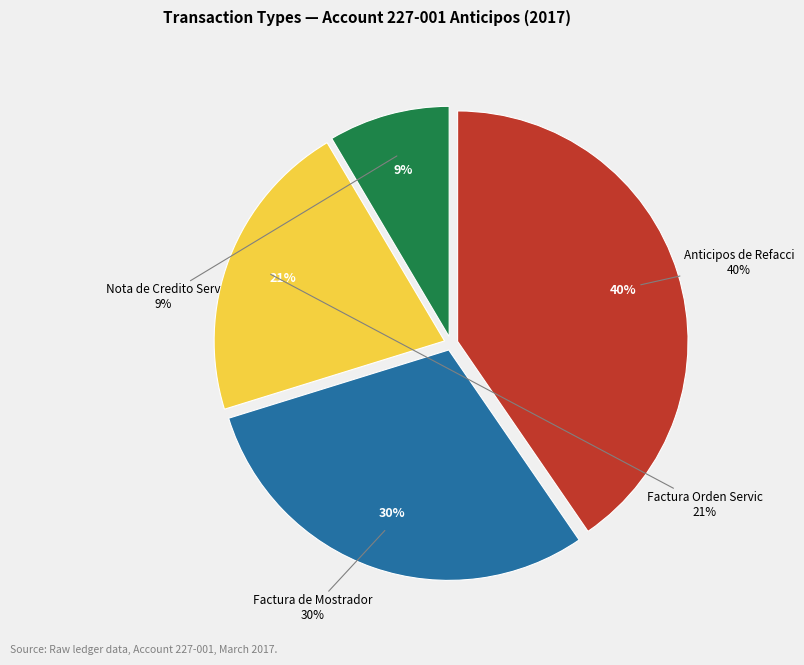

How many segments does this pie chart have?

4